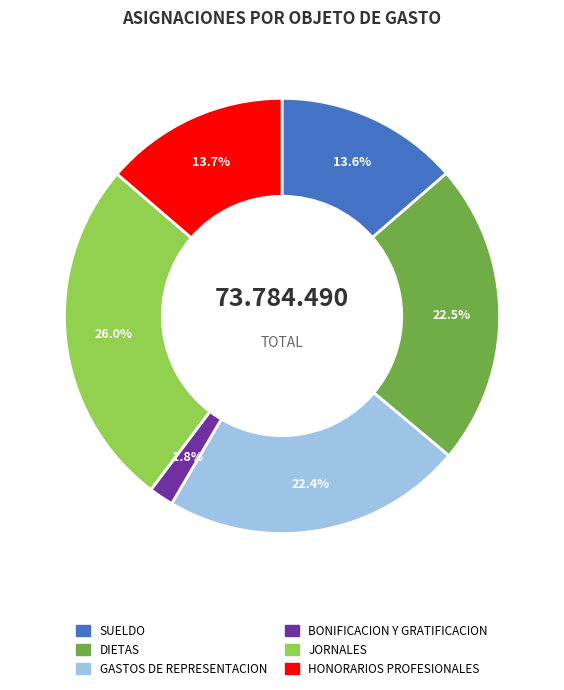

Does any single category account for the majority?

No